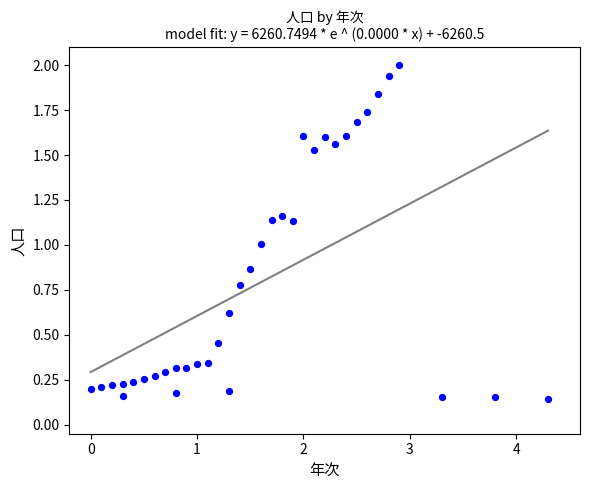

What is the range of X values (max minus min)?

4.3